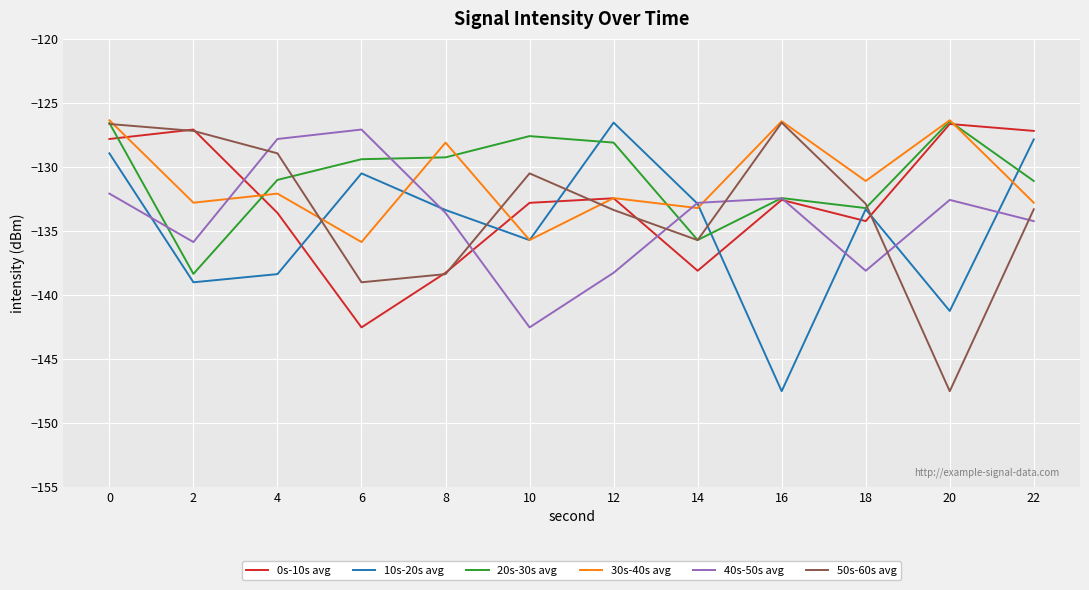

What is the total value across all series at 12?

-791.2